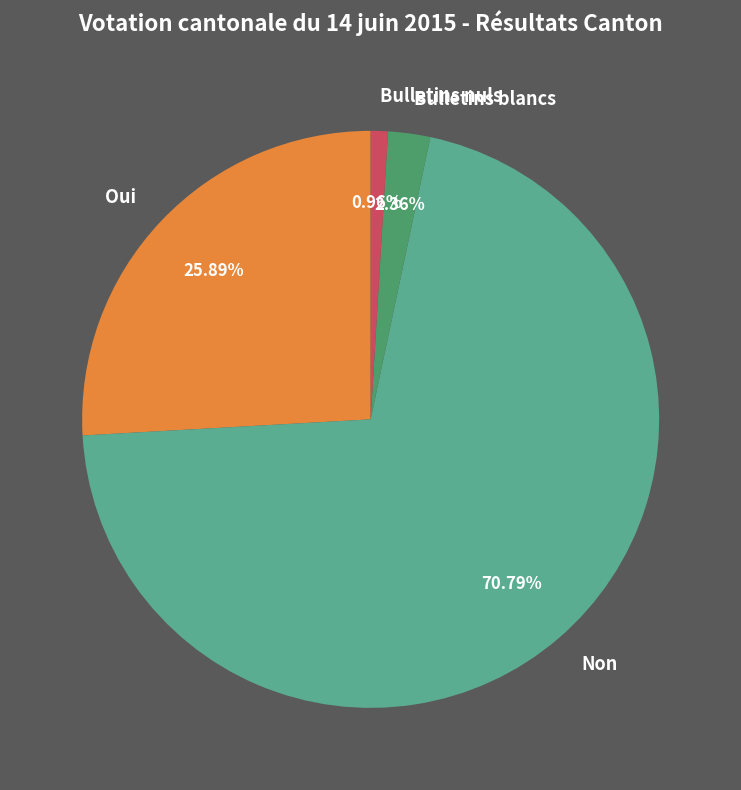

How many slices are in this pie chart?

4